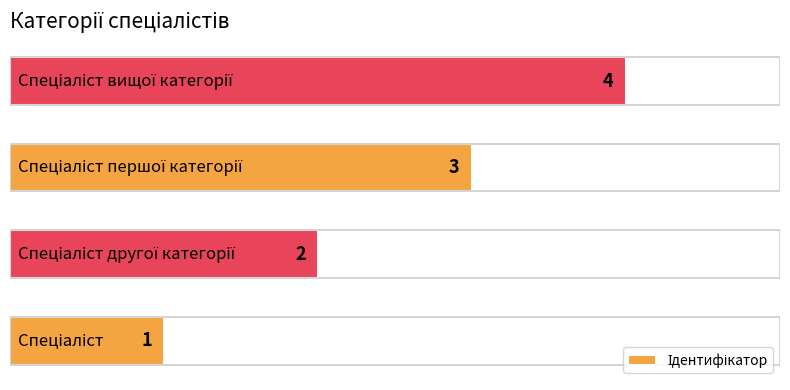

How many distinct data groups are displayed?

1